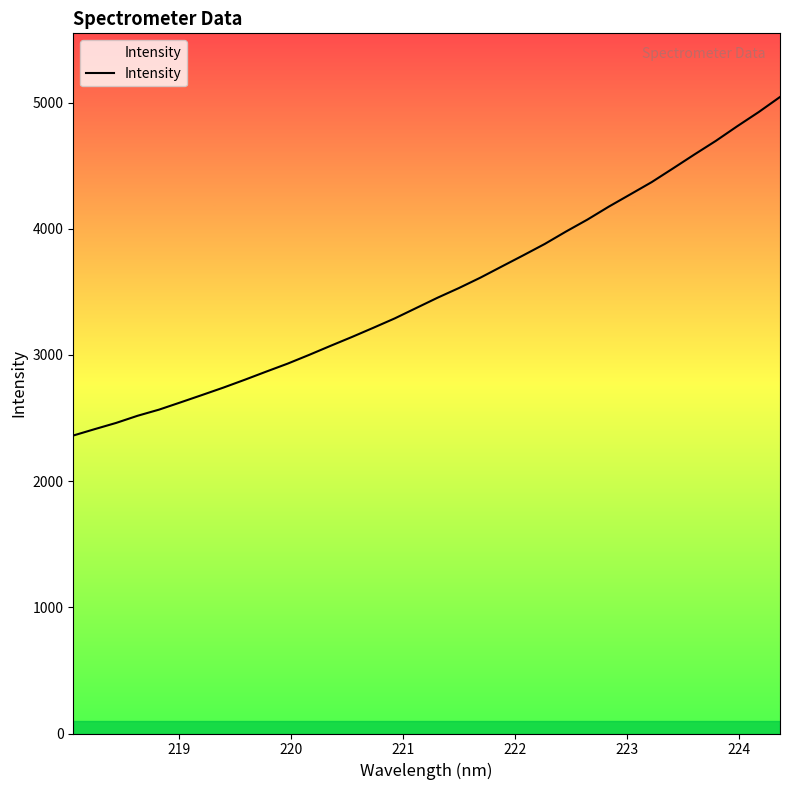

True or false: there are more than 2 points higher than both neighbors.

False